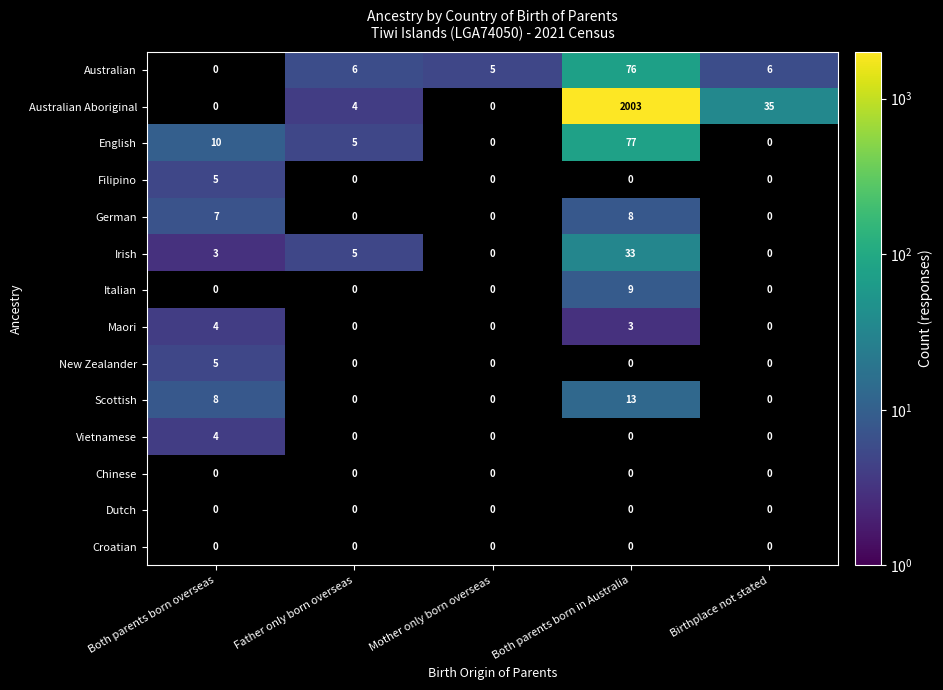

Which series has the largest range (max minus min)?

Australian Aboriginal